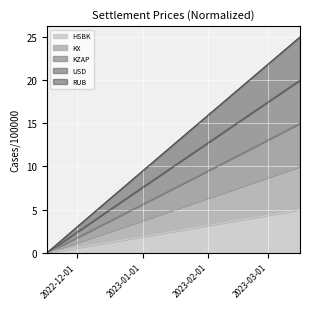

List the series in order of their peak value, lowest first.

HSBK, KZAP, KX, USD, RUB